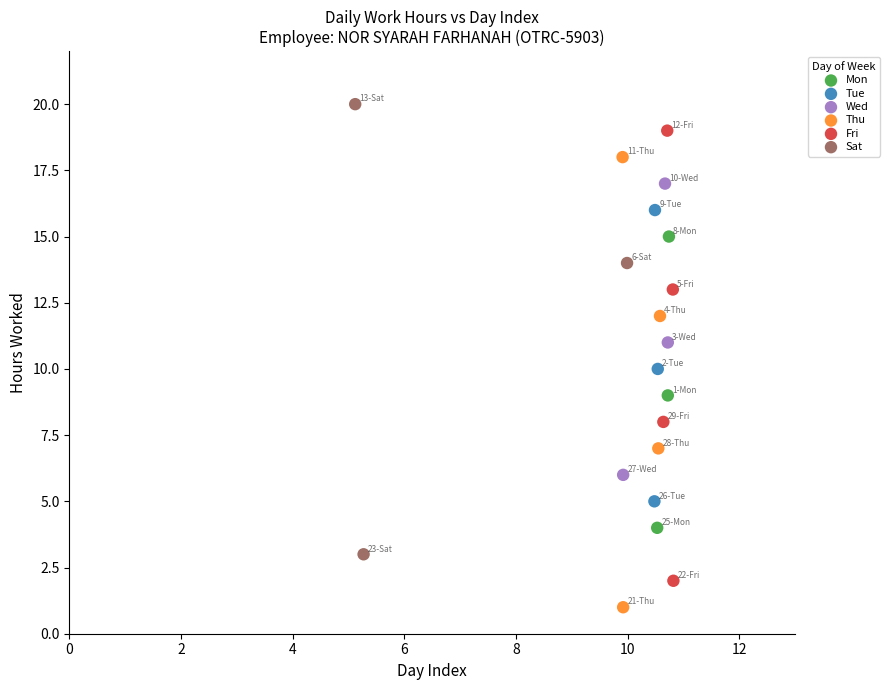

What are all the series names shown in the legend?

Mon, Tue, Wed, Thu, Fri, Sat